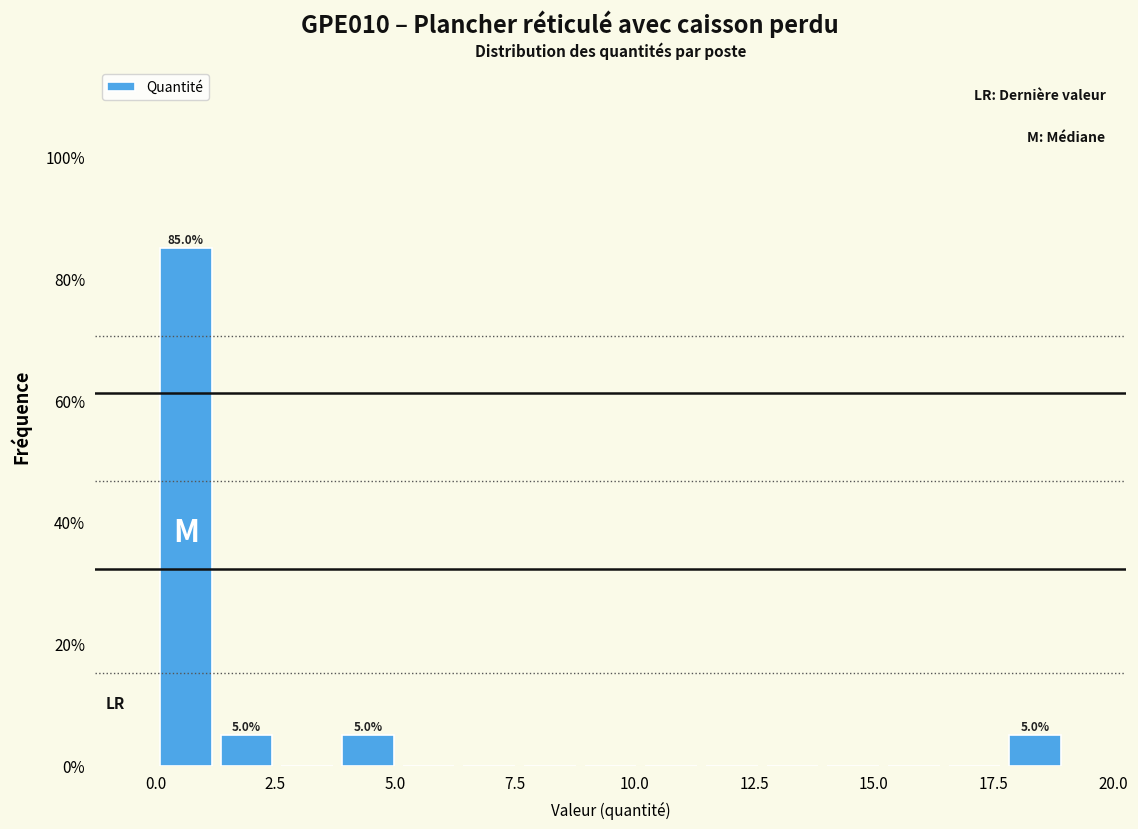

Read against the x-axis, roughly where is the centre of the tallest bar?

0.5